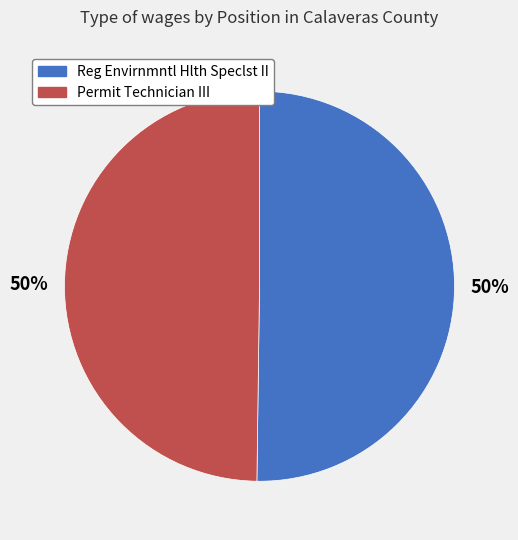

To the nearest percent, what percentage of the pie is Reg Envirnmntl Hlth Speclst II?

50%